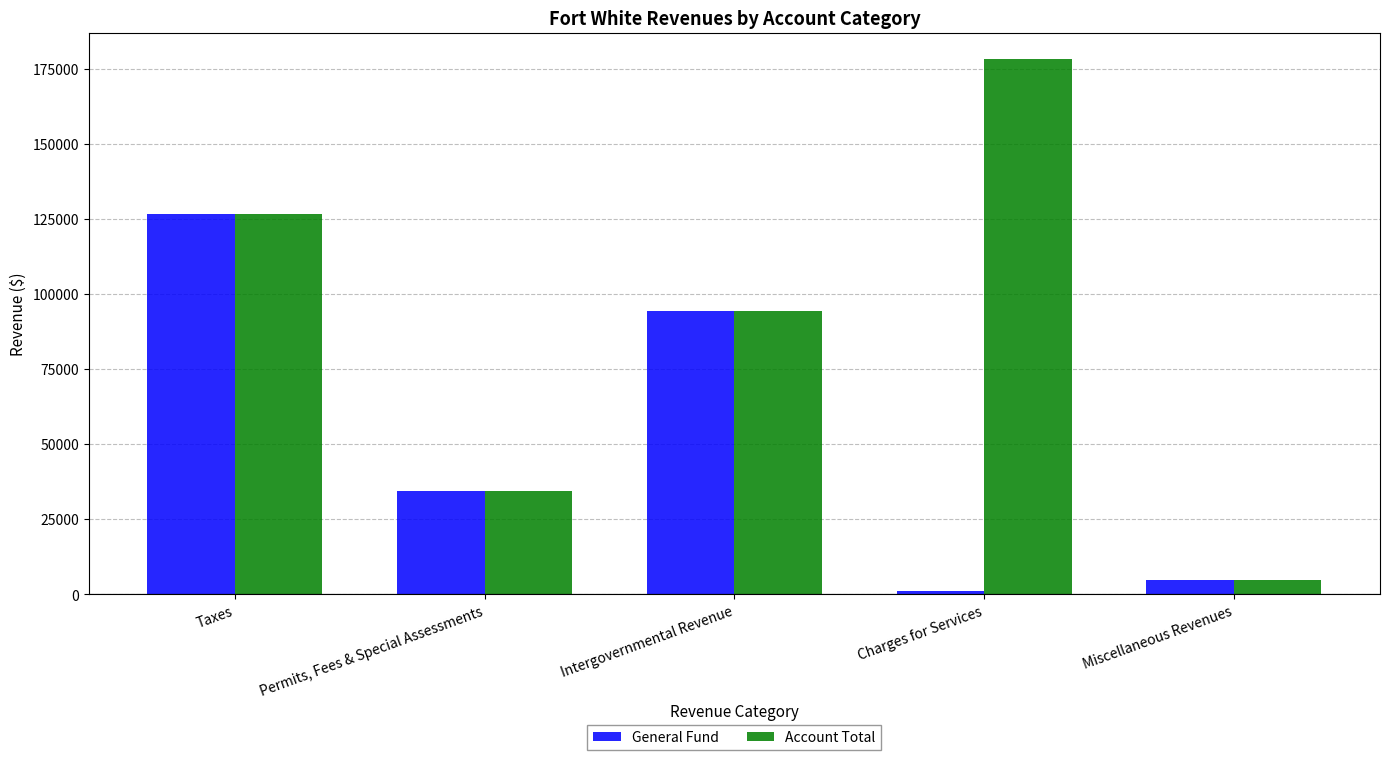

At which category does the chart reach its minimum across all series?

Charges for Services